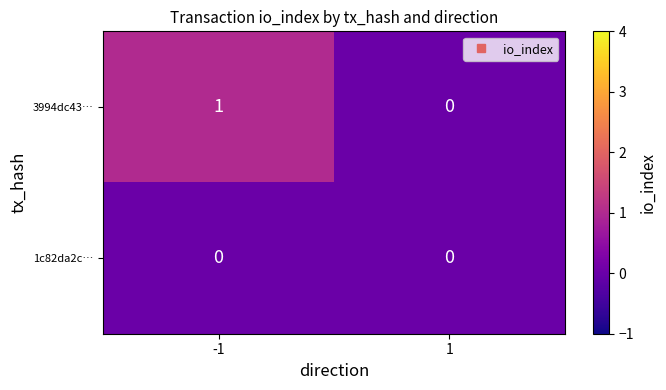

Rank the series at -1 from lowest to highest value.

1c82da2c…, 3994dc43…